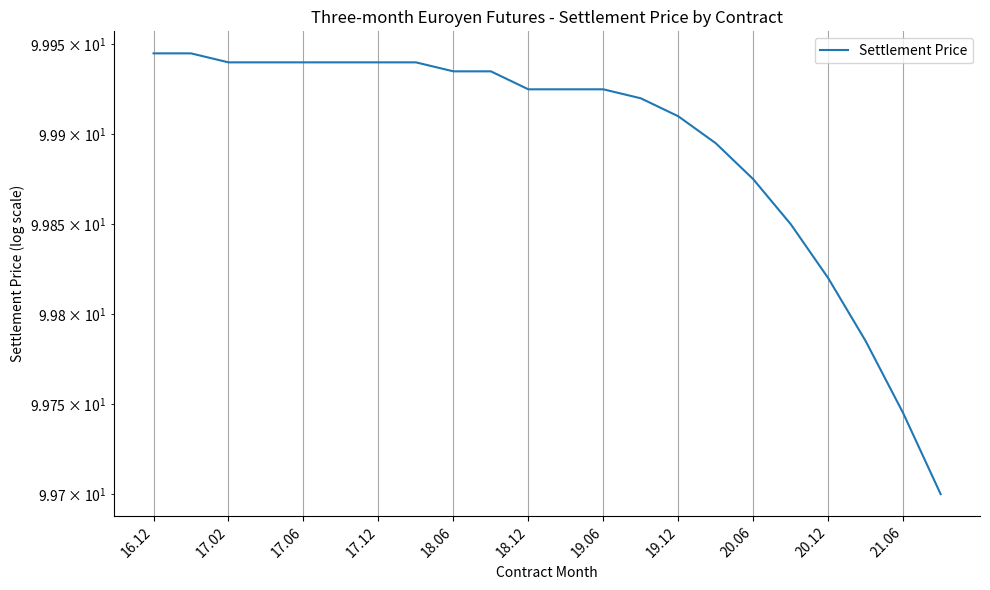

What is the sum of all values?

2197.7